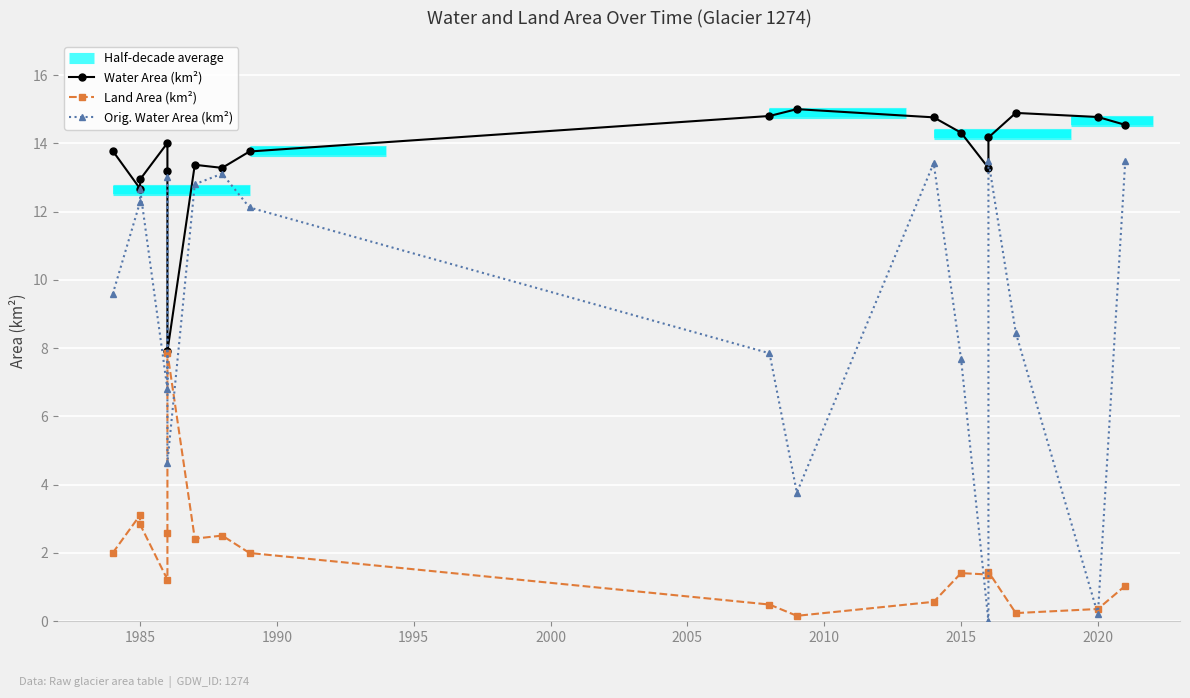

Reading right to left, list all the values displayed in this chart.

Water Area (km²): 14.5	14.8	14.9	14.2	13.3	14.3	14.8	15.0	14.8	13.8	13.3	13.4	7.9	13.2	14.0	12.9	12.7	13.8
Land Area (km²): 1.0	0.4	0.2	1.4	1.4	1.4	0.6	0.2	0.5	2.0	2.5	2.4	7.9	2.6	1.2	2.8	3.1	2.0
Orig. Water Area (km²): 13.5	0.2	8.4	13.5	0.0	7.7	13.4	3.8	7.8	12.1	13.1	12.8	4.7	13.0	6.8	12.7	12.3	9.6